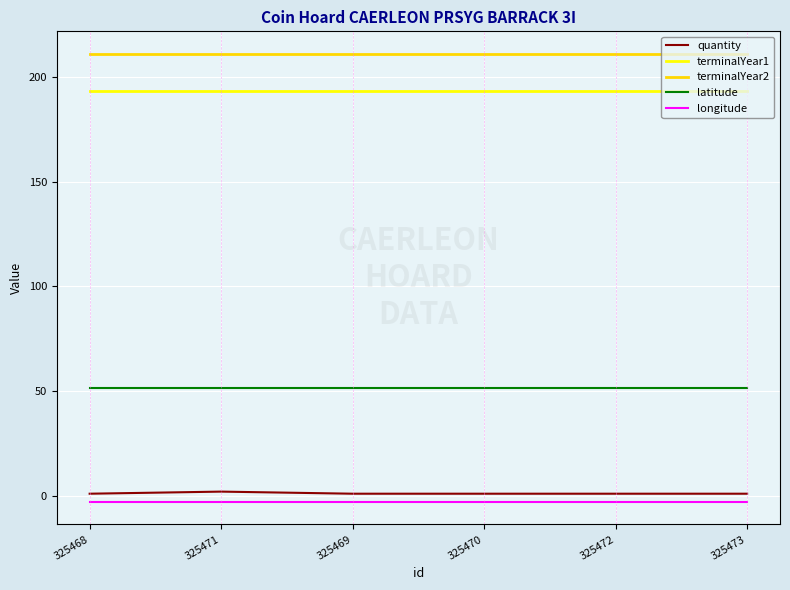

What is the lowest value of the longitude series?

-3.0